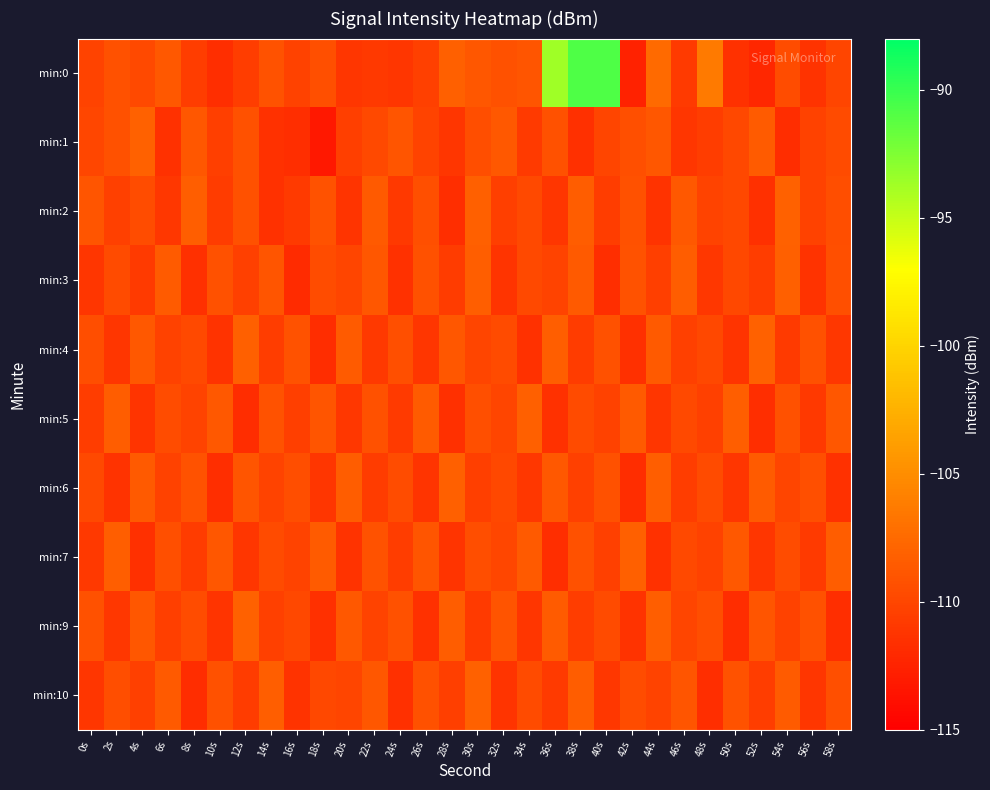

Reading right to left, extract all data points from this chart.

min:0: 58s=-110.1	56s=-111.3	54s=-109.6	52s=-112.2	50s=-111.5	48s=-106.3	46s=-110.9	44s=-107.5	42s=-112.5	40s=-90.7	38s=-90.8	36s=-93.6	34s=-108.9	32s=-109.3	30s=-108.8	28s=-108.2	26s=-110.4	24s=-111.1	22s=-110.9	20s=-111.1	18s=-109.4	16s=-110.3	14s=-109.2	12s=-110.6	10s=-111.7	8s=-110.6	6s=-108.7	4s=-109.8	2s=-109.2	0s=-110.2
min:1: 58s=-109.7	56s=-110.3	54s=-111.8	52s=-108.5	50s=-109.9	48s=-110.6	46s=-111.2	44s=-108.8	42s=-109.4	40s=-110.1	38s=-111.6	36s=-109.3	34s=-110.8	32s=-108.7	30s=-109.5	28s=-111.1	26s=-110.2	24s=-108.9	22s=-109.8	20s=-110.5	18s=-113.2	16s=-111.6	14s=-111.4	12s=-109.3	10s=-110.5	8s=-108.8	6s=-111.4	4s=-108.1	2s=-109.2	0s=-110.0
min:2: 58s=-109.5	56s=-110.3	54s=-108.1	52s=-111.6	50s=-109.9	48s=-110.2	46s=-108.7	44s=-111.4	42s=-109.3	40s=-110.6	38s=-108.4	36s=-111.1	34s=-109.8	32s=-110.5	30s=-108.2	28s=-111.7	26s=-109.4	24s=-110.9	22s=-108.6	20s=-111.3	18s=-109.1	16s=-110.8	14s=-111.5	12s=-109.2	10s=-110.7	8s=-108.3	6s=-111.0	4s=-109.6	2s=-110.4	0s=-108.9
min:3: 58s=-109.4	56s=-111.4	54s=-108.2	52s=-110.6	50s=-109.9	48s=-111.0	46s=-108.4	44s=-110.5	42s=-109.1	40s=-111.7	38s=-108.6	36s=-110.2	34s=-109.8	32s=-111.3	30s=-108.3	28s=-110.7	26s=-109.2	24s=-111.5	22s=-108.8	20s=-110.1	18s=-109.6	16s=-111.9	14s=-108.9	12s=-110.4	10s=-109.3	8s=-111.6	6s=-108.5	4s=-110.8	2s=-109.7	0s=-111.2
min:4: 58s=-111.0	56s=-109.3	54s=-110.8	52s=-108.1	50s=-111.3	48s=-109.9	46s=-110.4	44s=-108.6	42s=-111.6	40s=-109.2	38s=-110.7	36s=-108.3	34s=-111.5	32s=-109.7	30s=-110.1	28s=-108.8	26s=-111.2	24s=-109.4	22s=-110.9	20s=-108.5	18s=-111.8	16s=-109.1	14s=-110.6	12s=-108.2	10s=-111.4	8s=-109.8	6s=-110.3	4s=-108.7	2s=-111.1	0s=-109.5
min:5: 58s=-108.8	56s=-110.9	54s=-109.2	52s=-111.7	50s=-108.3	48s=-110.4	46s=-109.8	44s=-111.2	42s=-108.6	40s=-110.3	38s=-109.7	36s=-111.5	34s=-108.2	32s=-110.1	30s=-109.4	28s=-111.6	26s=-108.5	24s=-110.8	22s=-109.3	20s=-111.0	18s=-108.9	16s=-110.5	14s=-109.1	12s=-111.8	10s=-108.7	8s=-110.2	6s=-109.6	4s=-111.3	2s=-108.4	0s=-110.6
min:6: 58s=-111.5	56s=-109.4	54s=-110.1	52s=-108.5	50s=-111.2	48s=-109.7	46s=-110.6	44s=-108.3	42s=-111.8	40s=-109.2	38s=-110.4	36s=-108.7	34s=-111.0	32s=-109.9	30s=-110.5	28s=-108.2	26s=-111.3	24s=-109.6	22s=-110.7	20s=-108.4	18s=-111.1	16s=-109.5	14s=-110.2	12s=-108.9	10s=-111.7	8s=-109.1	6s=-110.3	4s=-108.6	2s=-111.4	0s=-109.8
min:7: 58s=-108.4	56s=-110.8	54s=-109.6	52s=-111.2	50s=-108.7	48s=-110.3	46s=-109.8	44s=-111.5	42s=-108.2	40s=-110.4	38s=-109.3	36s=-111.7	34s=-108.6	32s=-110.0	30s=-109.5	28s=-111.3	26s=-108.9	24s=-110.6	22s=-109.1	20s=-111.4	18s=-108.5	16s=-110.2	14s=-109.7	12s=-111.1	10s=-108.8	8s=-110.7	6s=-109.4	4s=-111.6	2s=-108.3	0s=-110.9
min:9: 58s=-111.7	56s=-109.2	54s=-110.3	52s=-108.9	50s=-111.8	48s=-109.5	46s=-110.1	44s=-108.3	42s=-111.4	40s=-109.7	38s=-110.6	36s=-108.5	34s=-111.1	32s=-109.0	30s=-110.8	28s=-108.4	26s=-111.5	24s=-109.3	22s=-110.2	20s=-108.7	18s=-111.6	16s=-109.9	14s=-110.4	12s=-108.1	10s=-111.3	8s=-109.6	6s=-110.5	4s=-108.8	2s=-111.0	0s=-109.2
min:10: 58s=-109.4	56s=-111.2	54s=-108.5	52s=-110.6	50s=-109.1	48s=-111.7	46s=-108.9	44s=-110.2	42s=-109.6	40s=-111.0	38s=-108.4	36s=-110.8	34s=-109.7	32s=-111.3	30s=-108.1	28s=-110.5	26s=-109.3	24s=-111.6	22s=-108.8	20s=-110.1	18s=-109.9	16s=-111.4	14s=-108.3	12s=-110.7	10s=-109.2	8s=-111.8	6s=-108.6	4s=-110.4	2s=-109.5	0s=-111.1